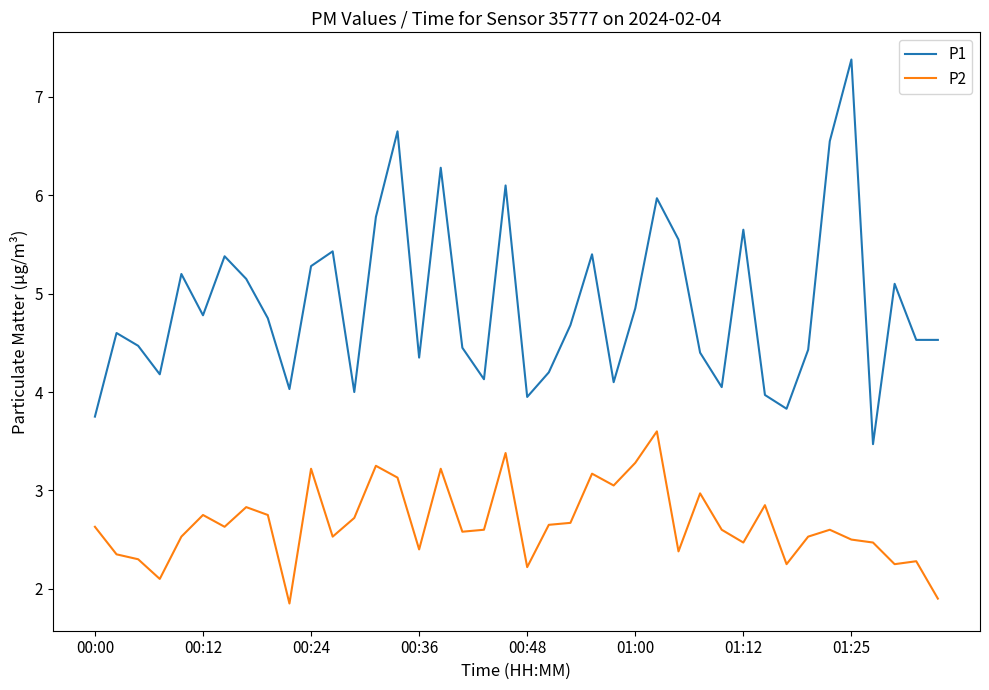

In P1, how many points are higher than both neighbors (excluding endpoints)?

12